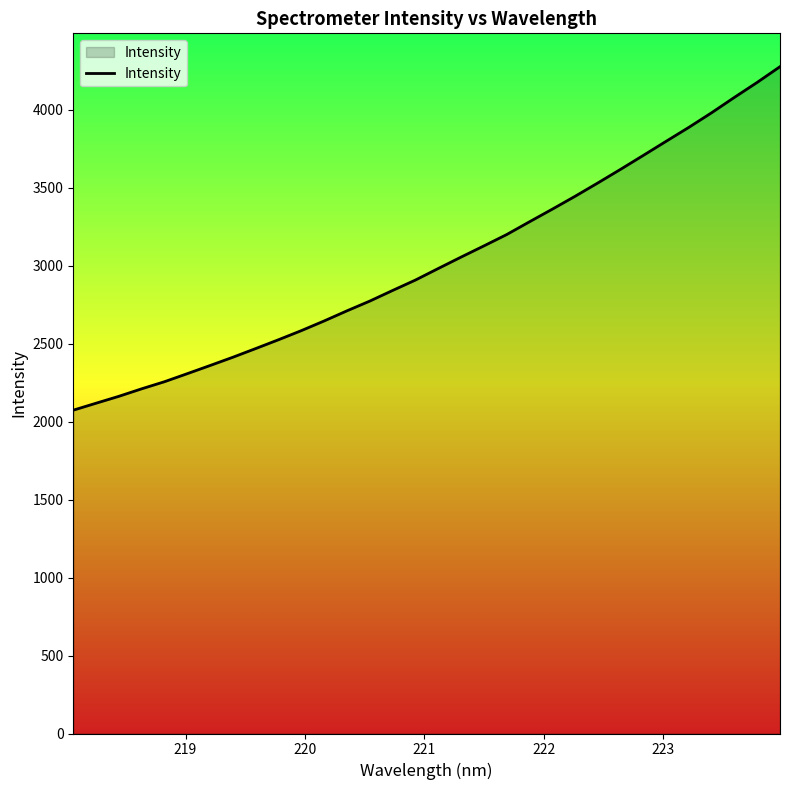

What is the difference between the maximum and minimum values?

2202.8